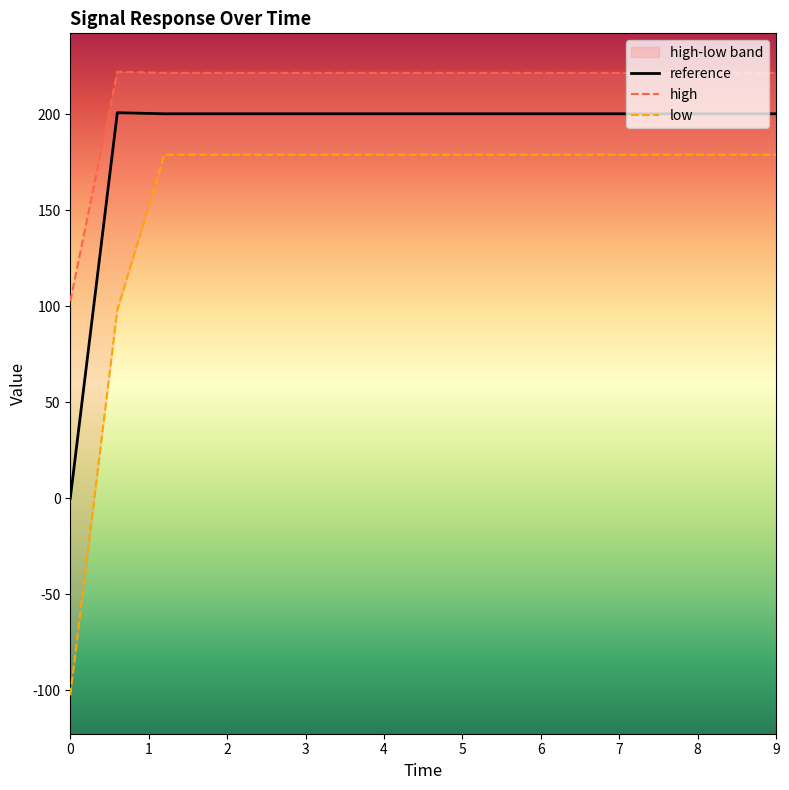

Which series has the largest total across all categories?

high